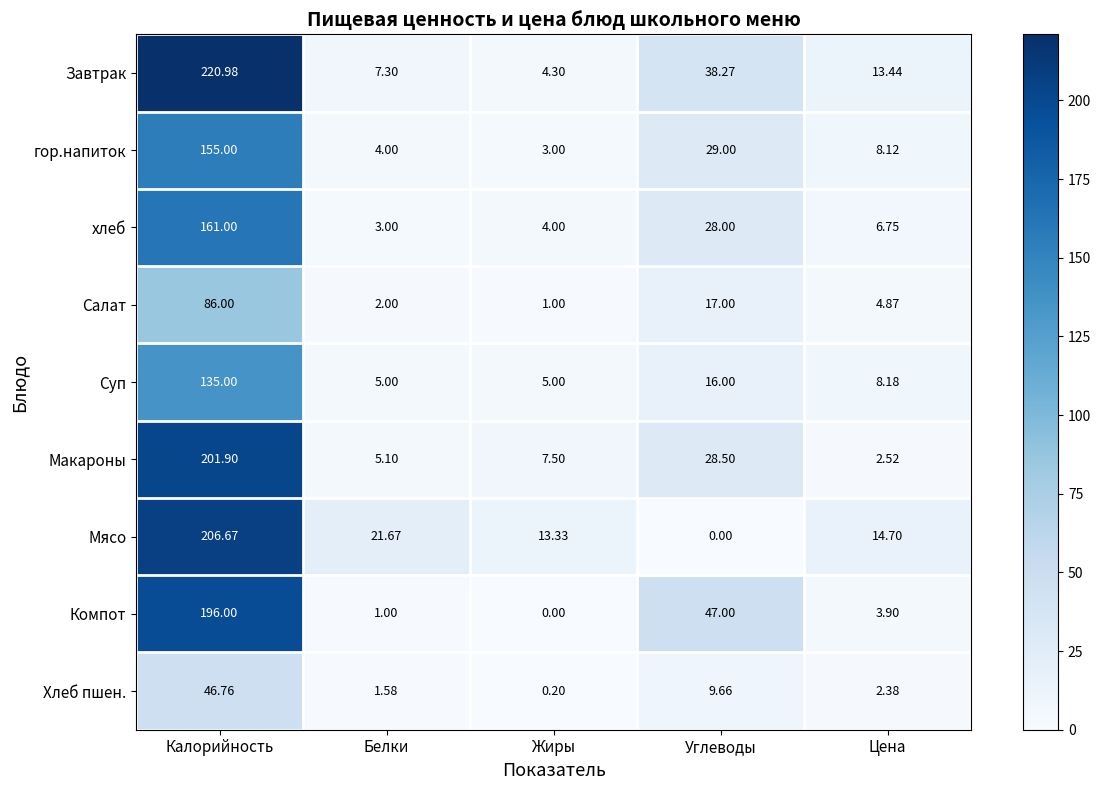

At which label does хлеб reach its peak?

Калорийность